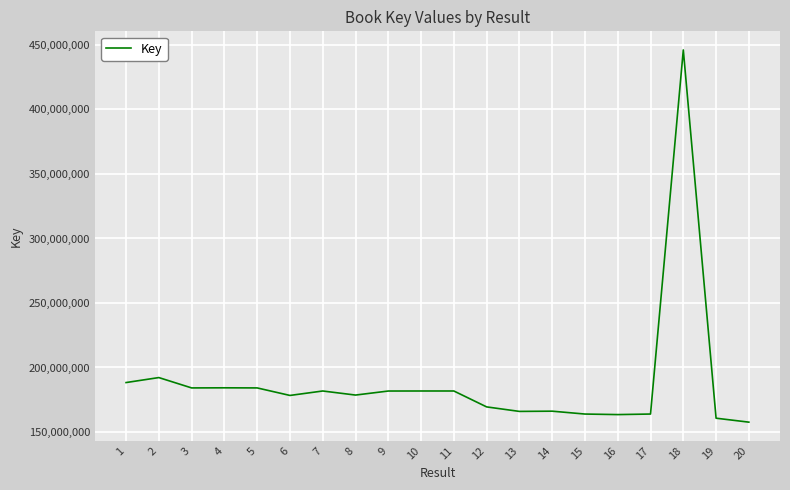

What is the difference between the maximum and second lowest values?

285436782